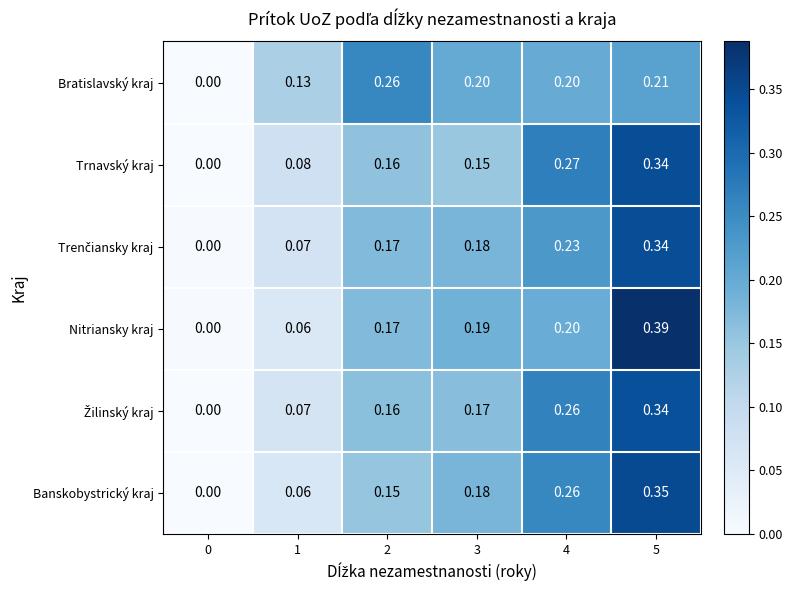

Is the value of Trnavský kraj at 1 greater than the value of Nitriansky kraj at 1?

Yes